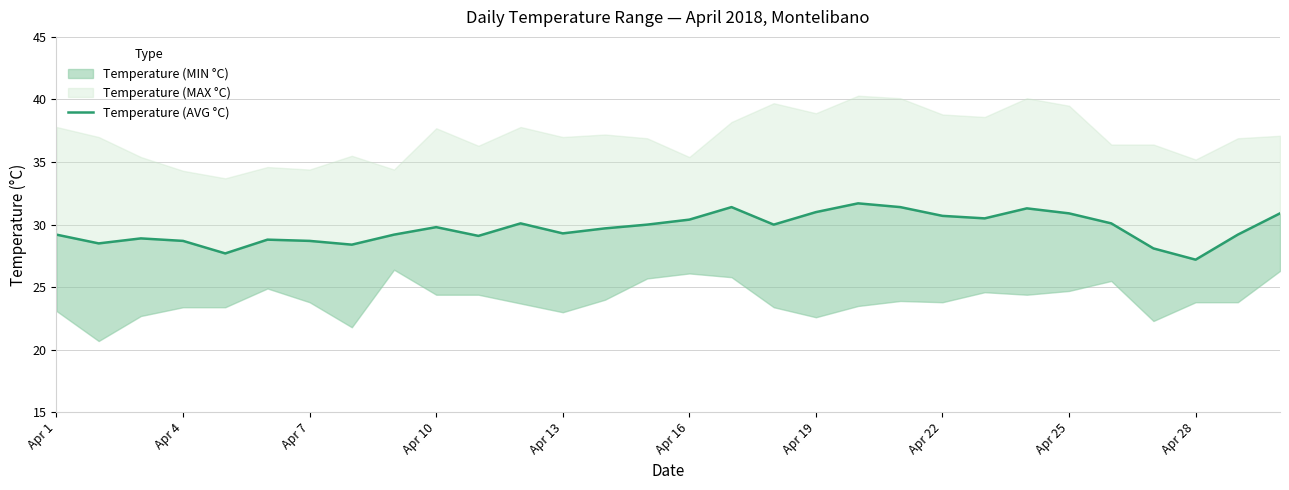

Rank the categories by value from highest to lowest.

19, 16, 20, 23, 18, 24, 29, 21, 22, 15, 11, 25, 14, 17, Apr 28, 13, 12, Apr 1, Apr 25, 28, 10, Apr 7, Apr 16, Apr 10, Apr 19, Apr 4, Apr 22, 26, Apr 13, 27